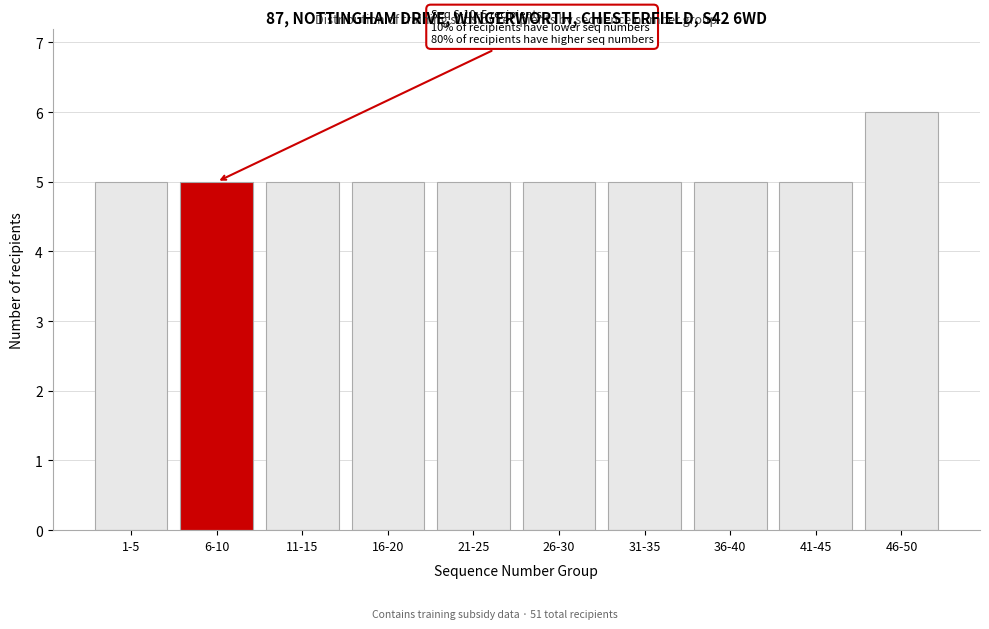

Reading left to right, list all the values displayed in this chart.

1-5=5	6-10=5	11-15=5	16-20=5	21-25=5	26-30=5	31-35=5	36-40=5	41-45=5	46-50=6